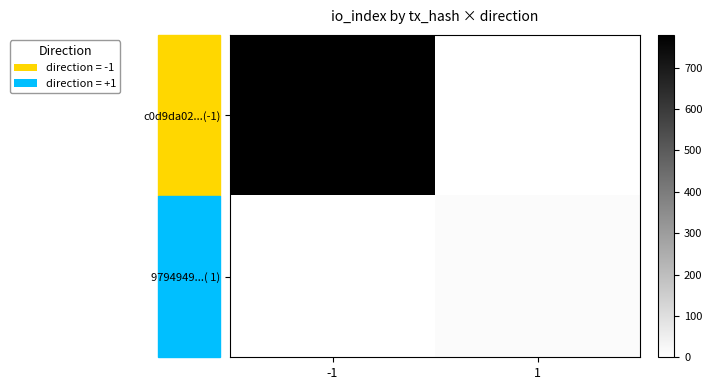

List the series in order of their peak value, highest first.

c0d9da02...(-1), 9794949...( 1)